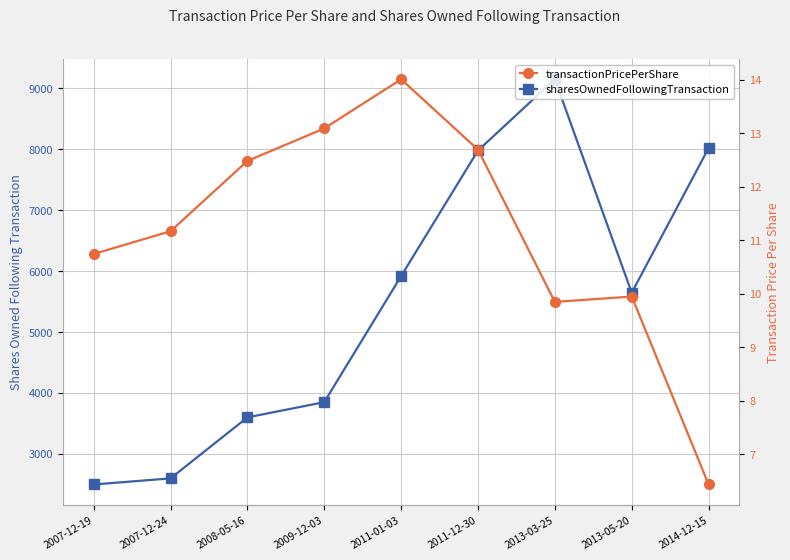

The transactionPricePerShare series shows 12.7 at 2011-12-30. True or false?

True